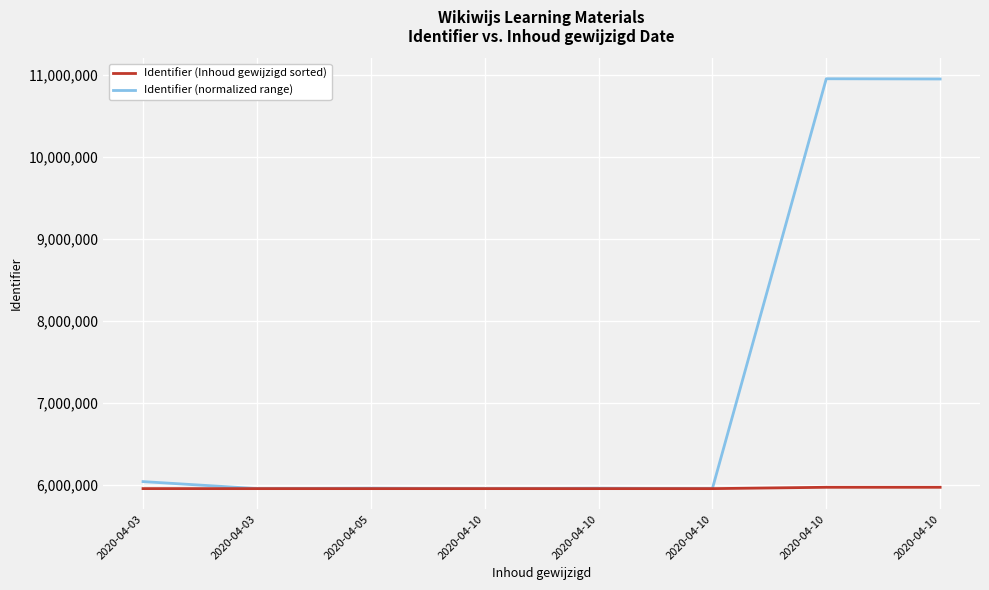

True or false: Identifier (Inhoud gewijzigd sorted) has a value of 5953725 at 2020-04-10.

True